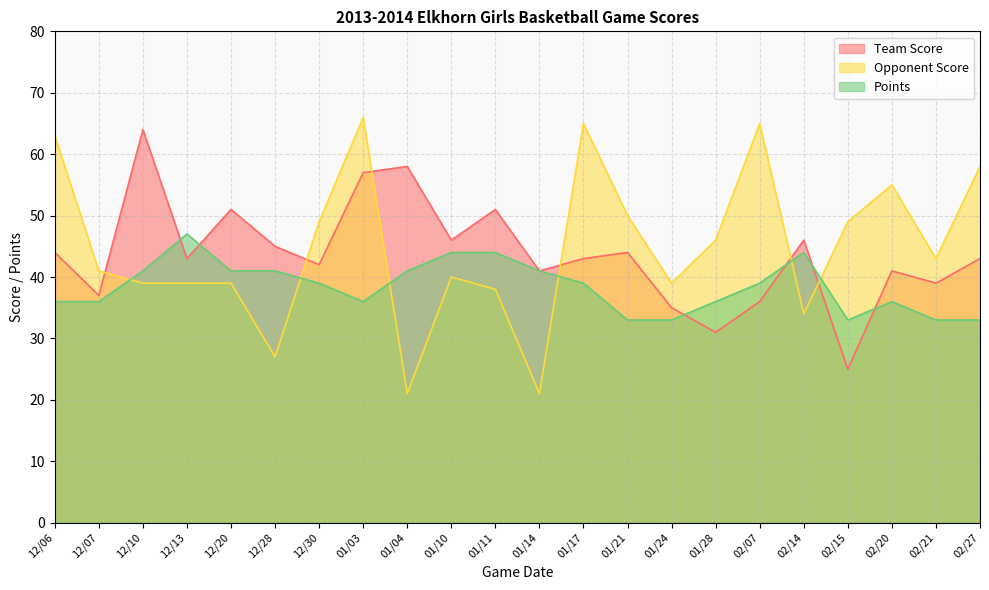

Where does the Opponent Score series first go above 43?

12/06